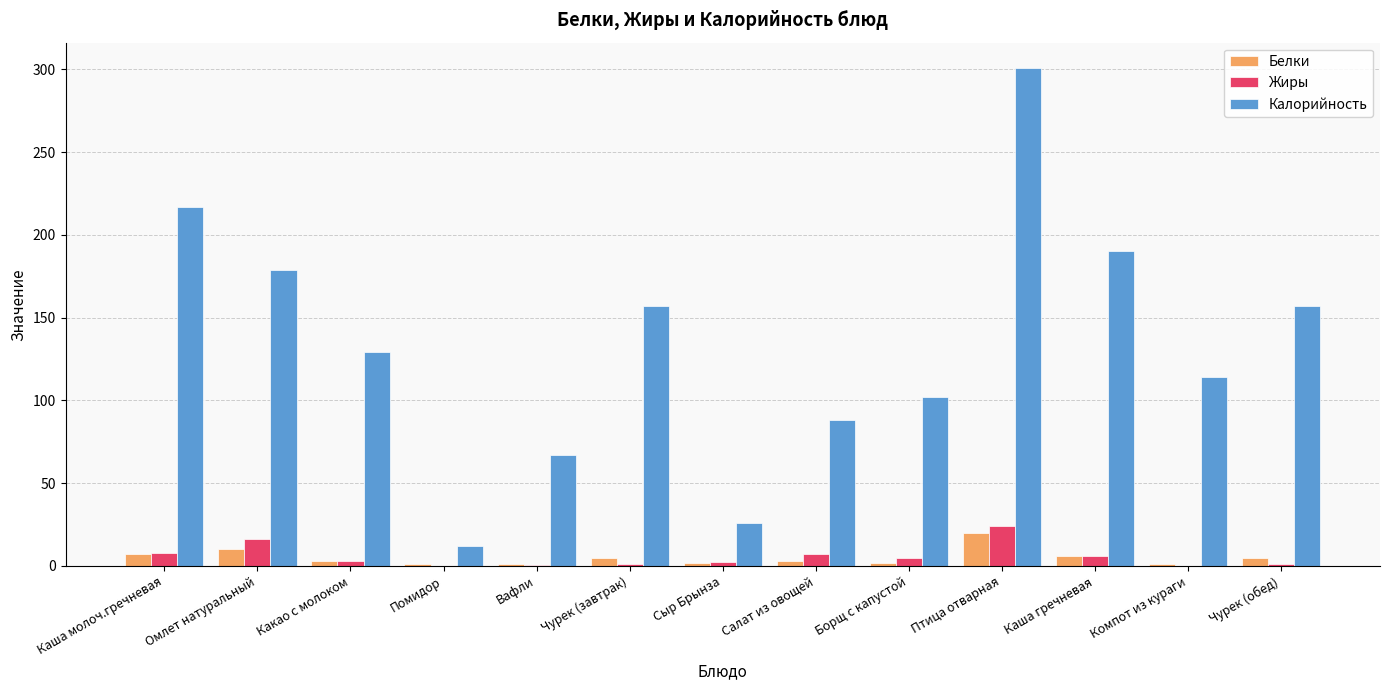

At which category does the chart reach its peak across all series?

Птица отварная